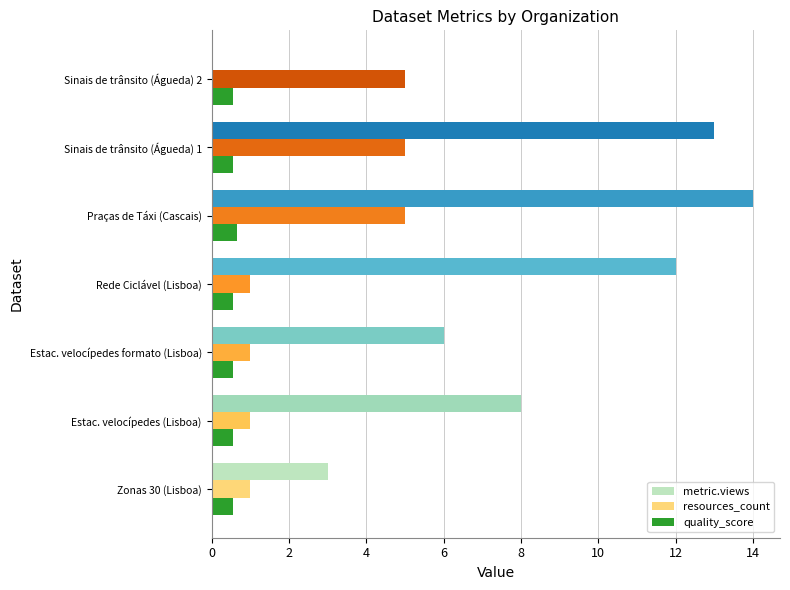

Which series changed the most between Zonas 30 (Lisboa) and Rede Ciclável (Lisboa)?

metric.views